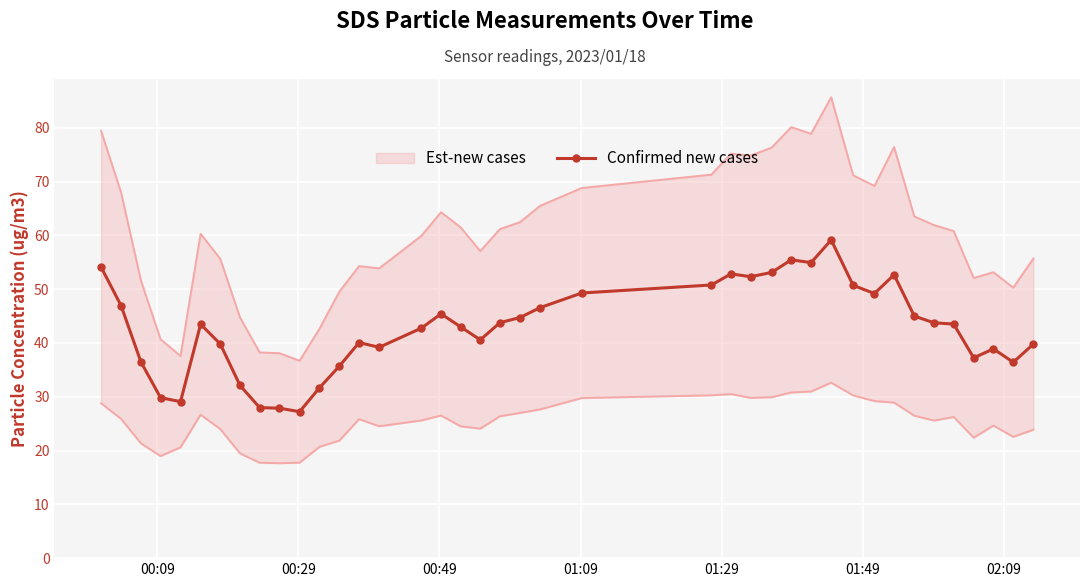

What is the lowest value of the Confirmed new cases series?

27.2